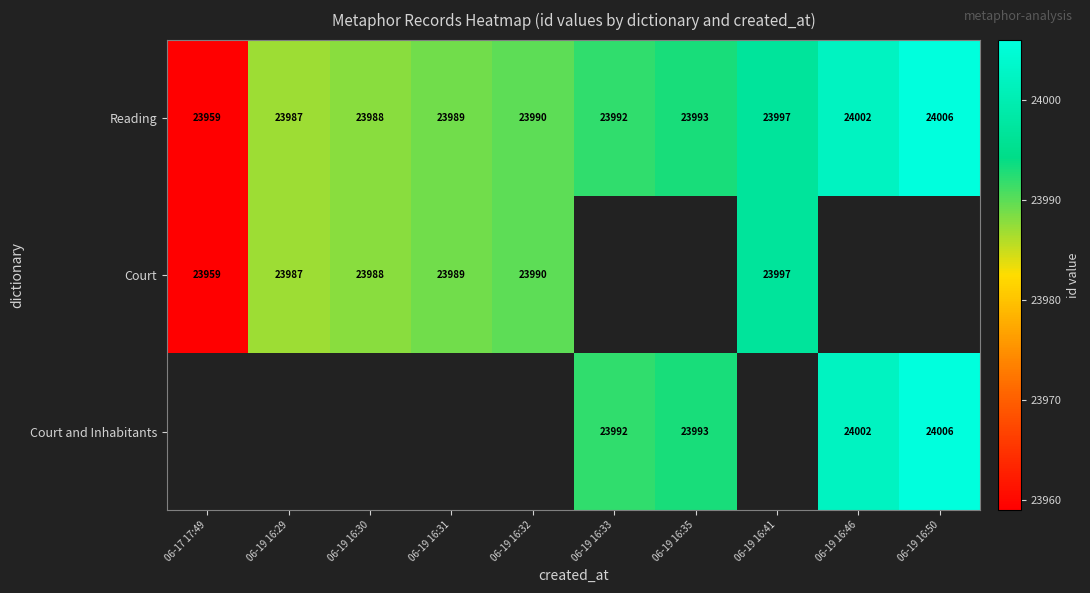

List the labels in order of Reading value, largest first.

06-19 16:50, 06-19 16:46, 06-19 16:41, 06-19 16:35, 06-19 16:33, 06-19 16:32, 06-19 16:31, 06-19 16:30, 06-19 16:29, 06-17 17:49